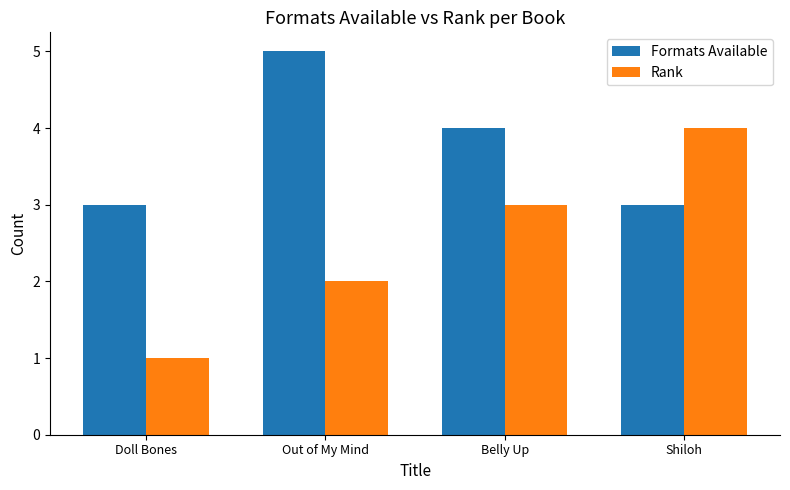

Which series has the largest total across all categories?

Formats Available